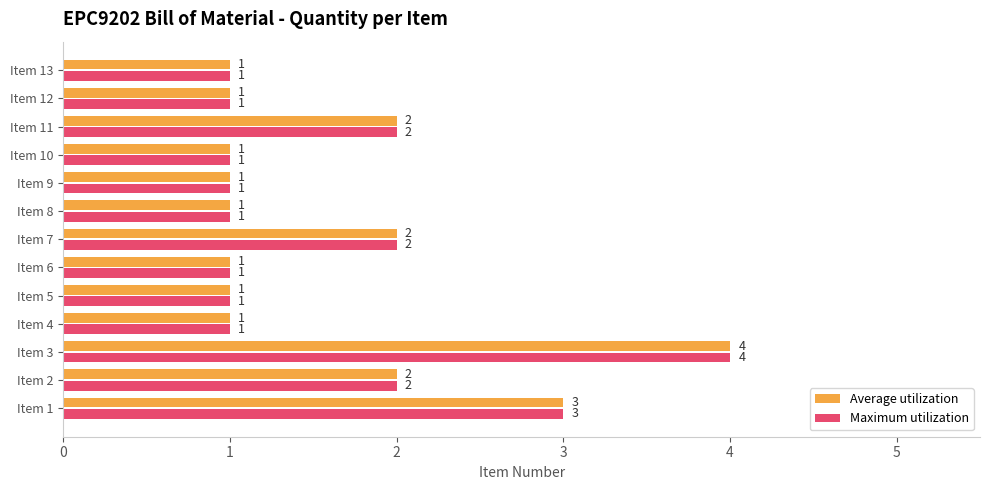

Count the Average utilization values in the range 1 to 2.

11